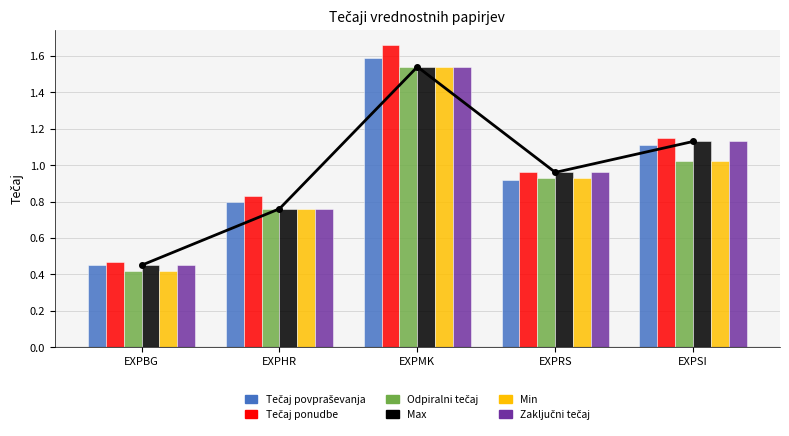

What is the label of the 5th bar from the left?

EXPSI